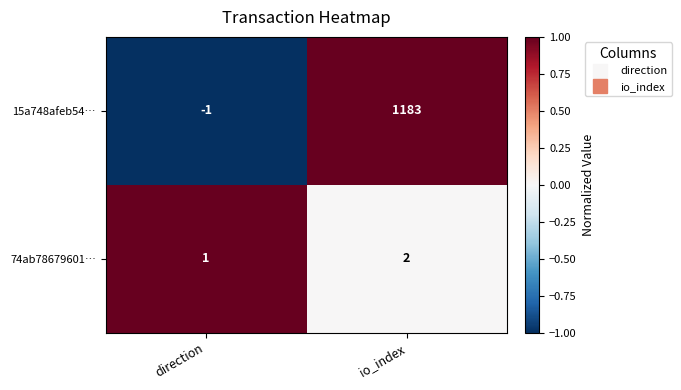

How many positive values does the 15a748afeb54… series have?

1